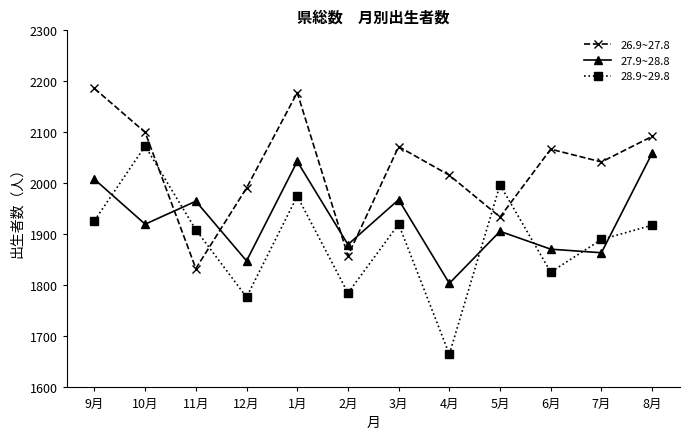

Count the number of categories in the chart.

12